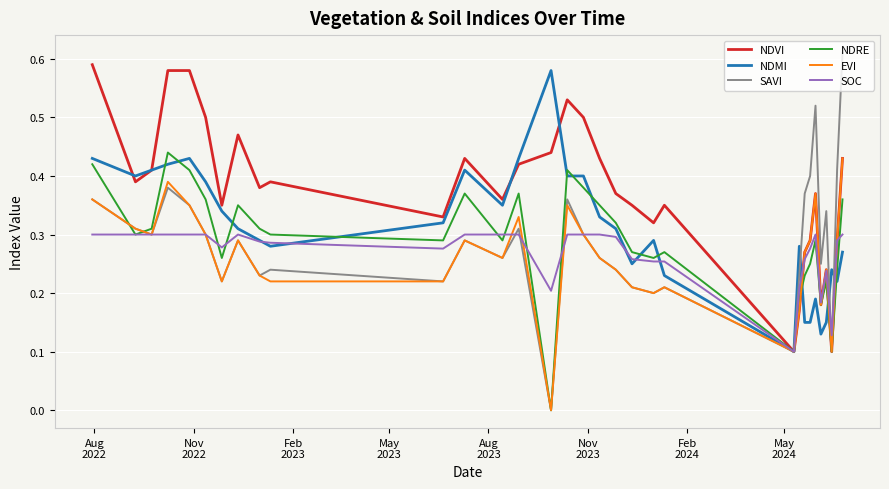

Which series has the largest total across all categories?

NDVI